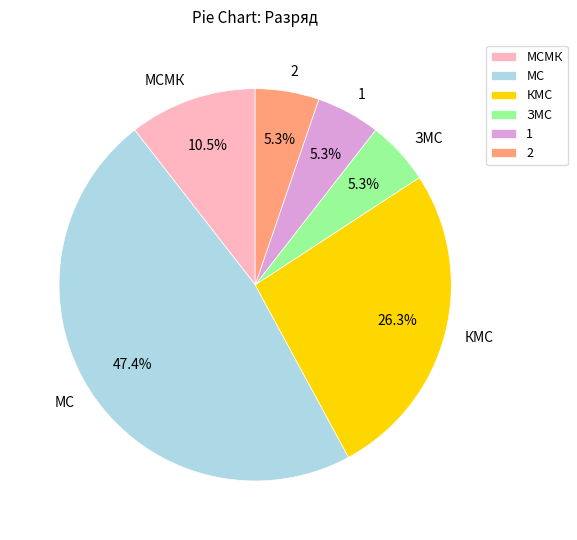

Is there a majority slice in this chart?

No